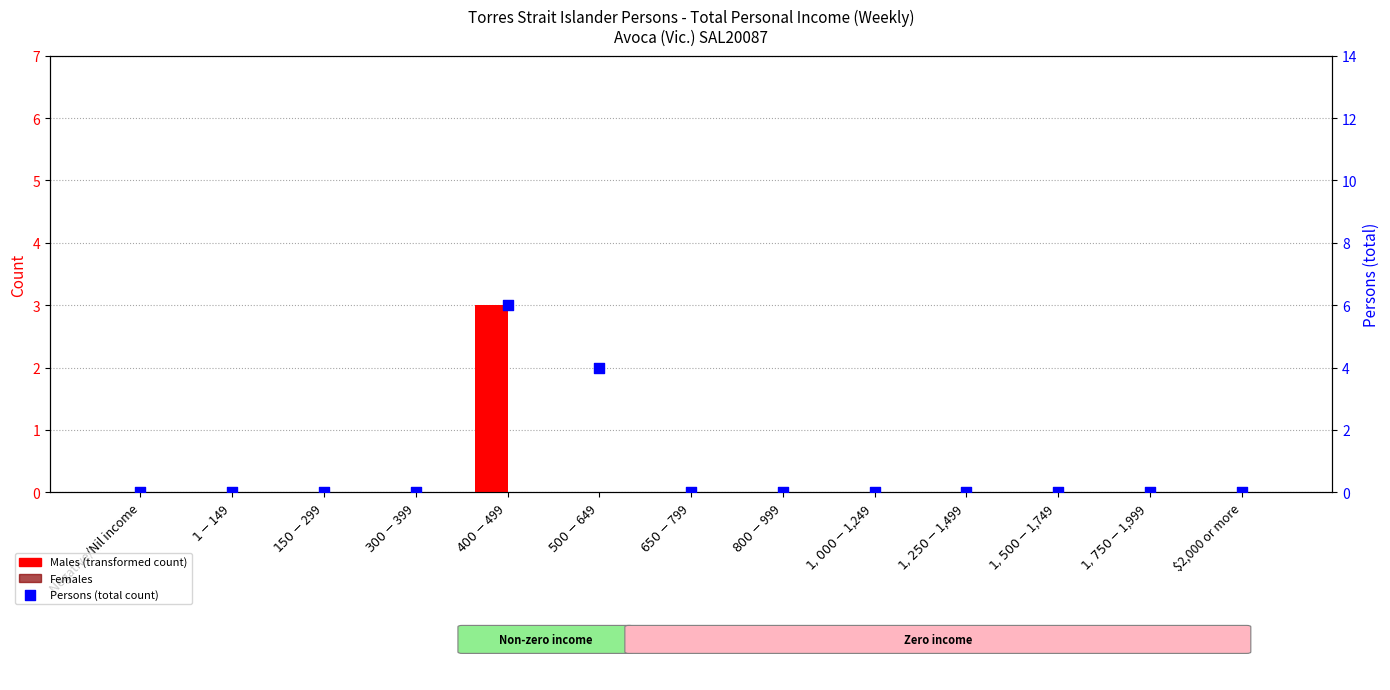

Which series has the largest Y range (max minus min)?

Persons